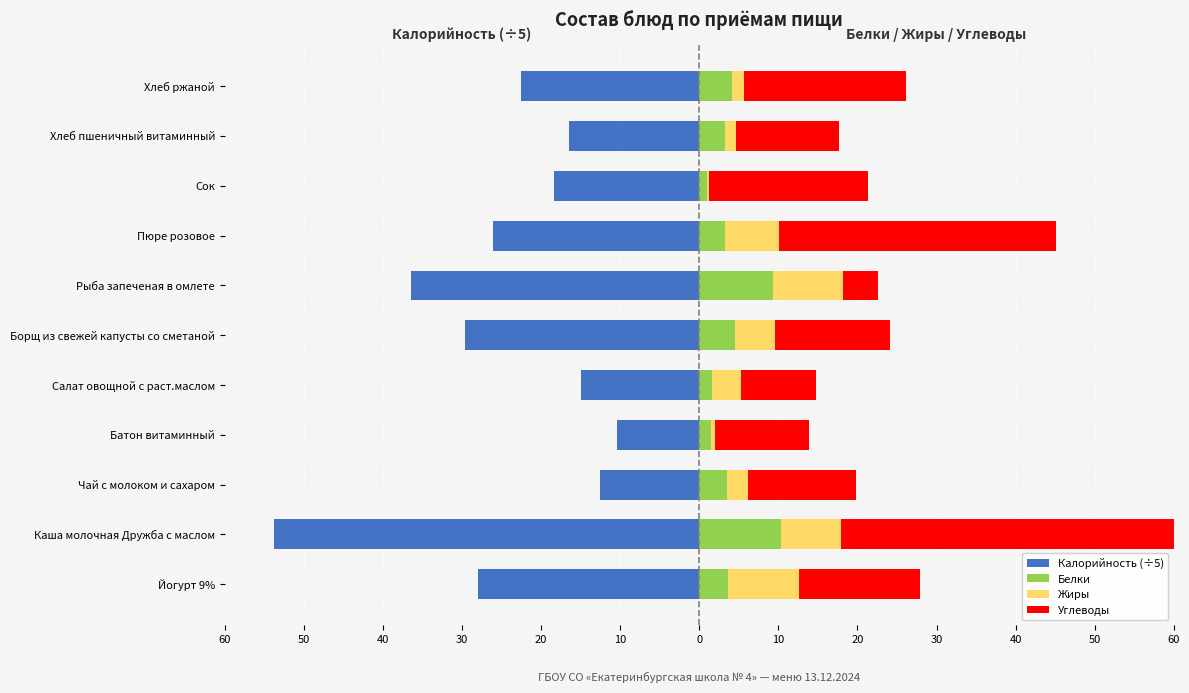

Rank the series at Каша молочная Дружба с маслом from highest to lowest value.

Углеводы, Белки, Жиры, Калорийность (÷5)